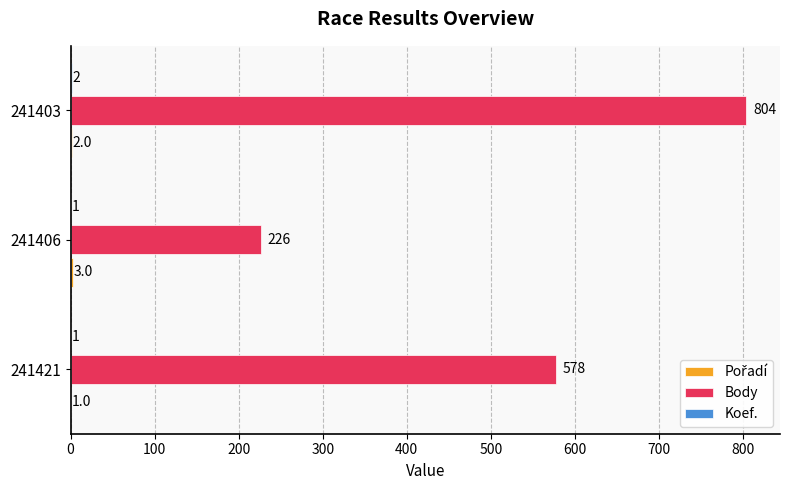

Is it true that Body equals 804 at 241403?

True